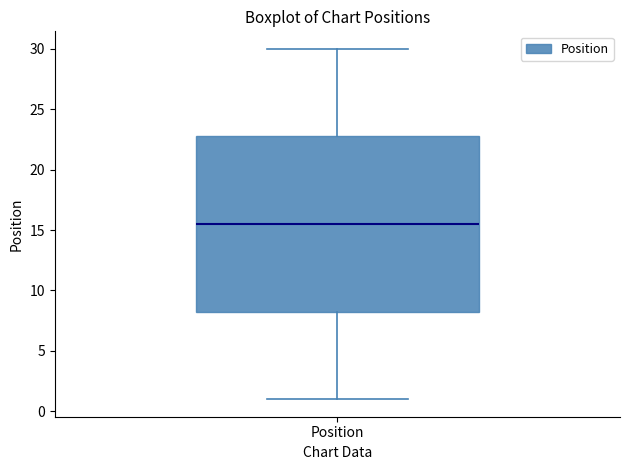

Read this box plot against the y-axis: the position of the median line, the range covered by the box, and the ends of both whiskers. The values are not printed on the chart, so give them approximately, as read against the axis.

median 15.5, box 8.5 to 23.0, whiskers 1.0 to 30.0